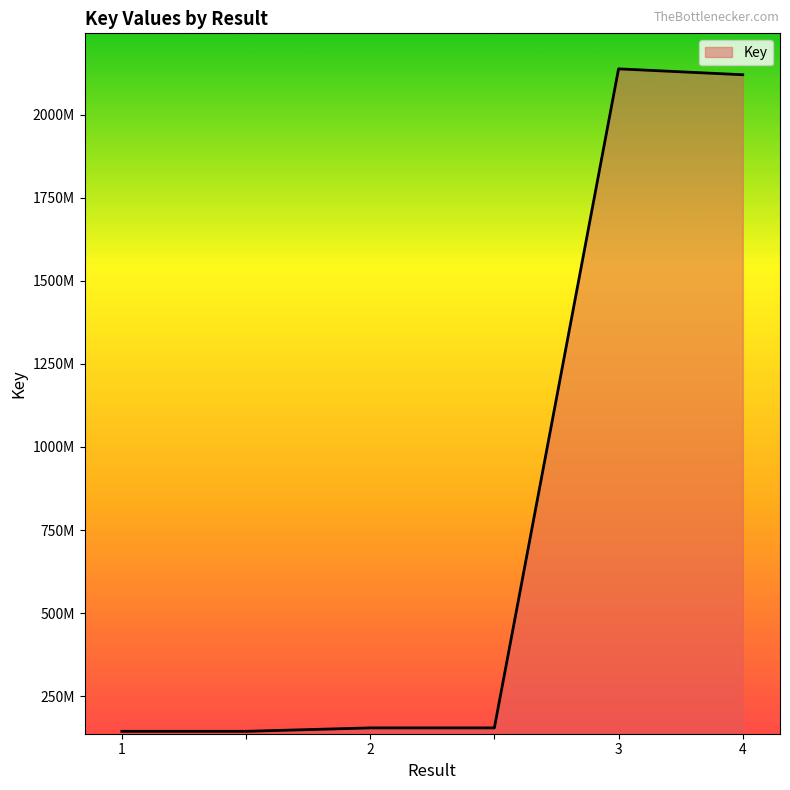

Is this an area chart (filled region under the line)?

Yes